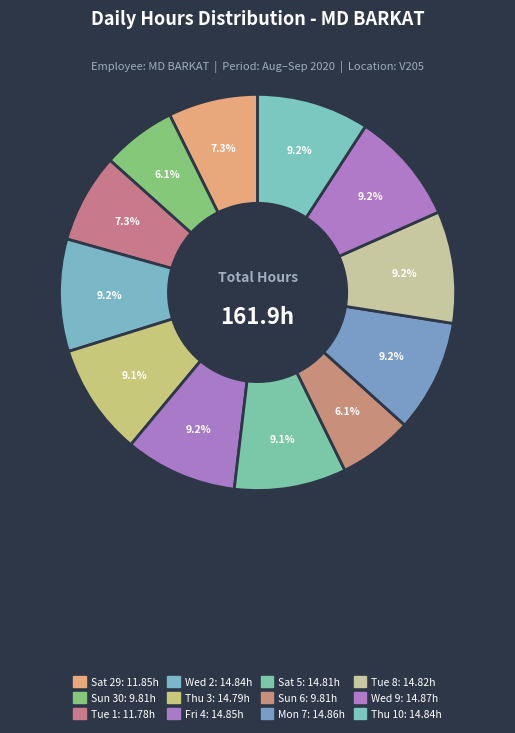

How many segments does this pie chart have?

12